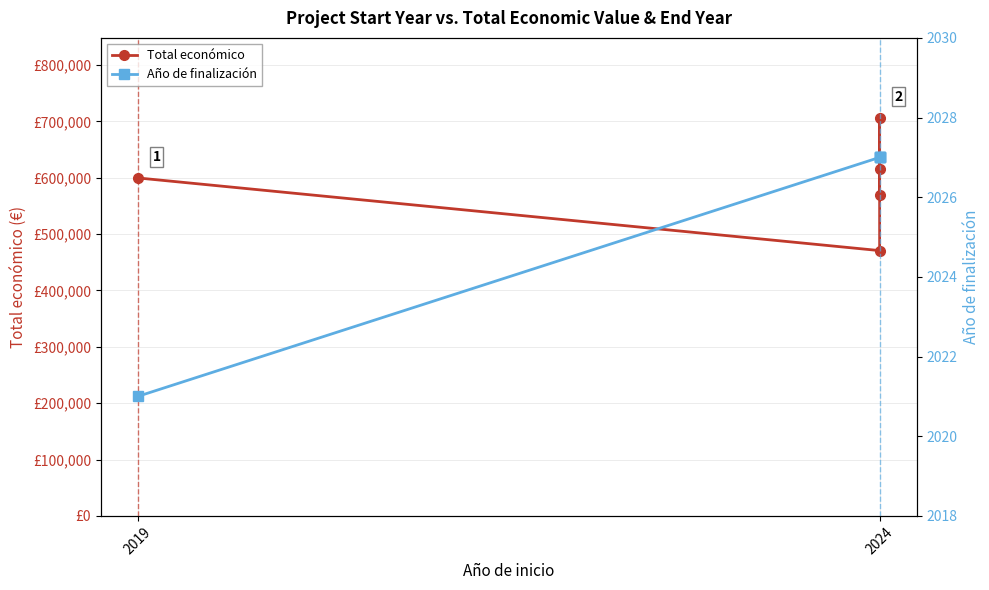

The Total económico series shows 599605 at 2019. True or false?

True